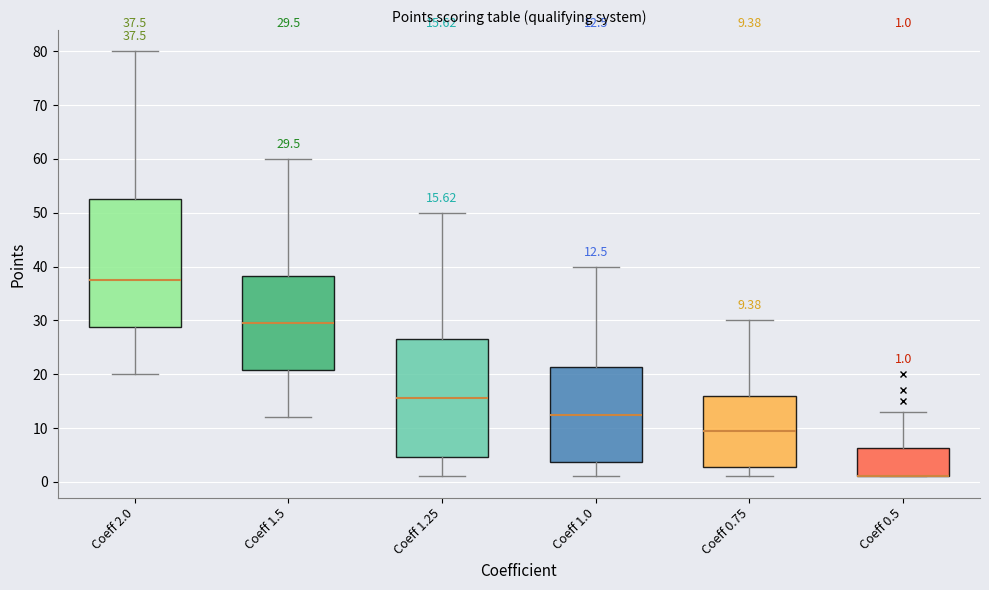

Comparing the boxes themselves (not the whiskers), which one is the tallest?

Coeff 2.0